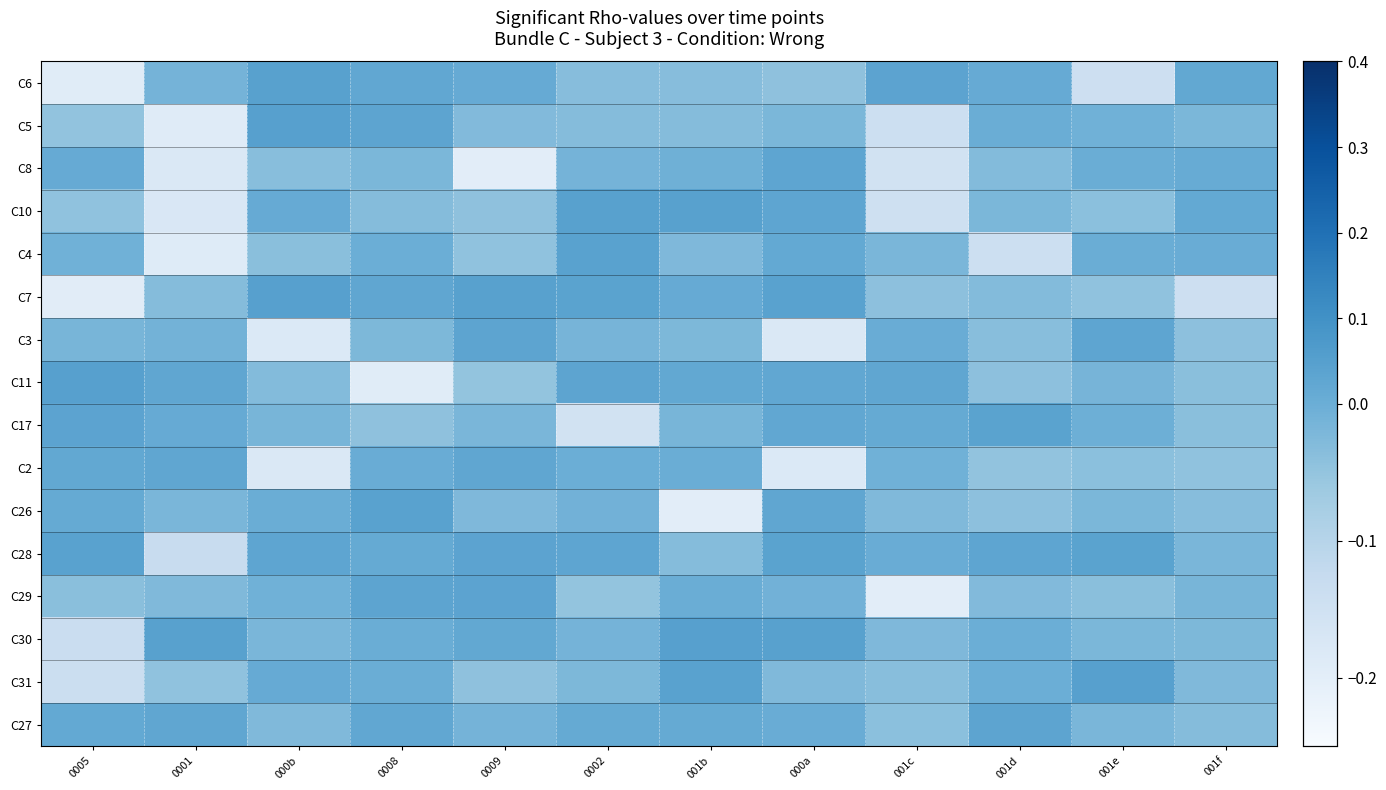

Which has a higher value, 001f or 001b?

001f